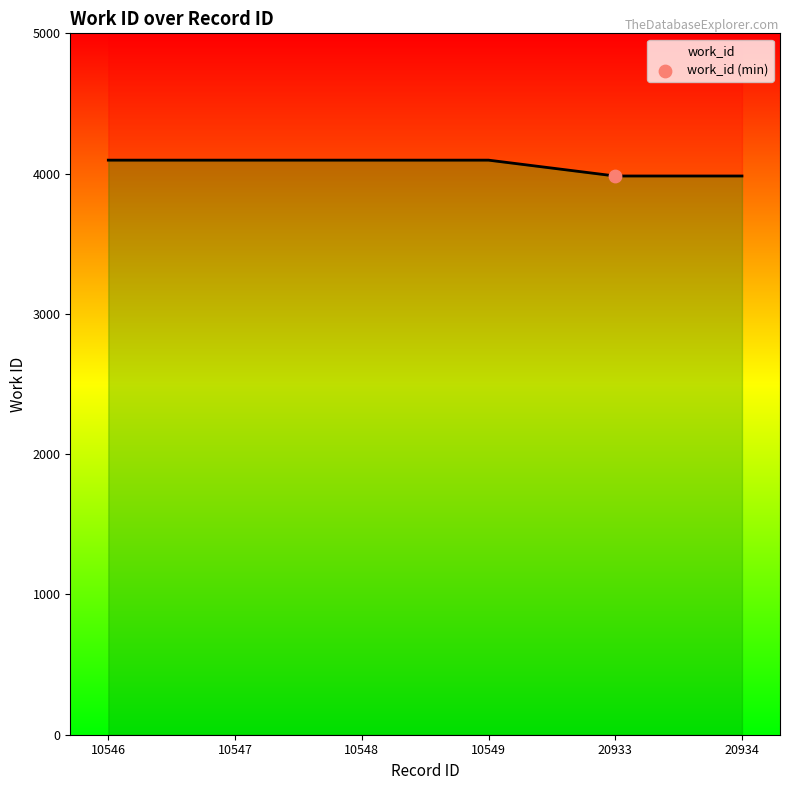

Approximately how many times larger is the value at 10548 compared to 10549?

1.0